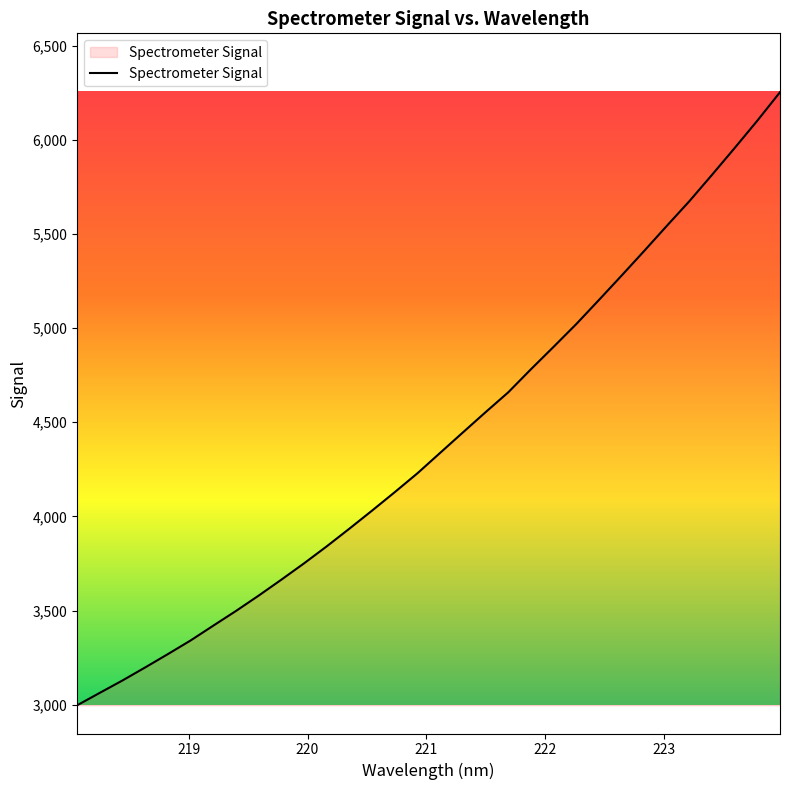

What is the difference between the maximum and minimum values?

3255.0